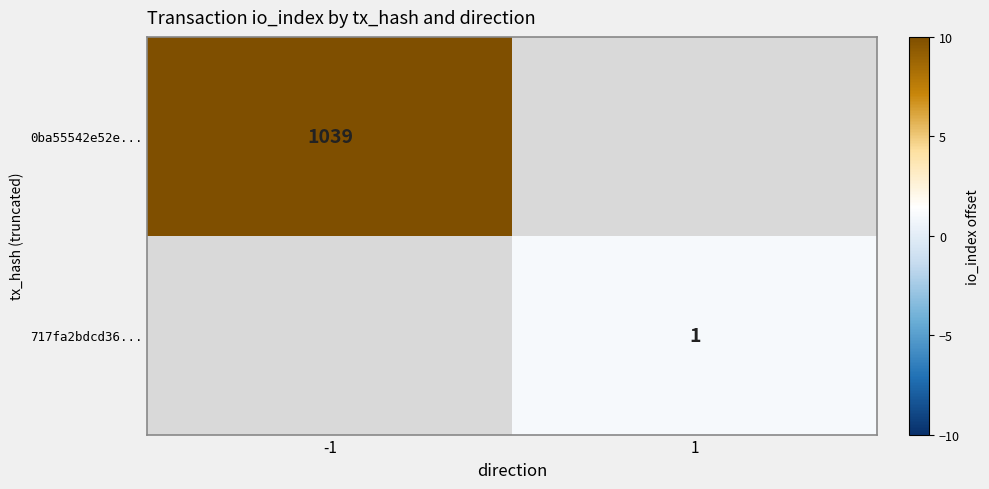

The value of 0ba55542e52e... at -1 is 694. True or false?

False